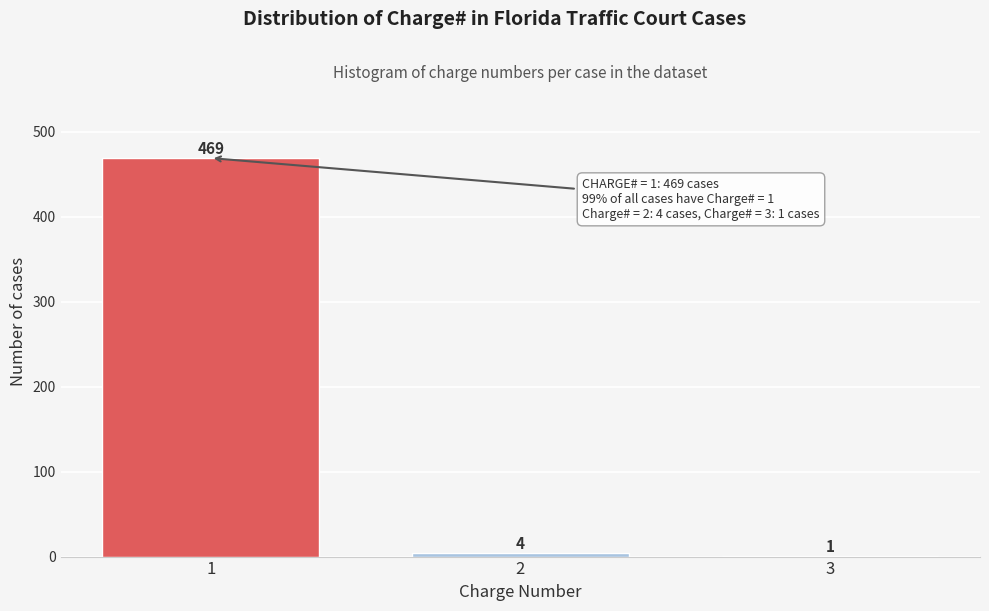

Reading right to left, extract all data points from this chart.

3=1	2=4	1=469